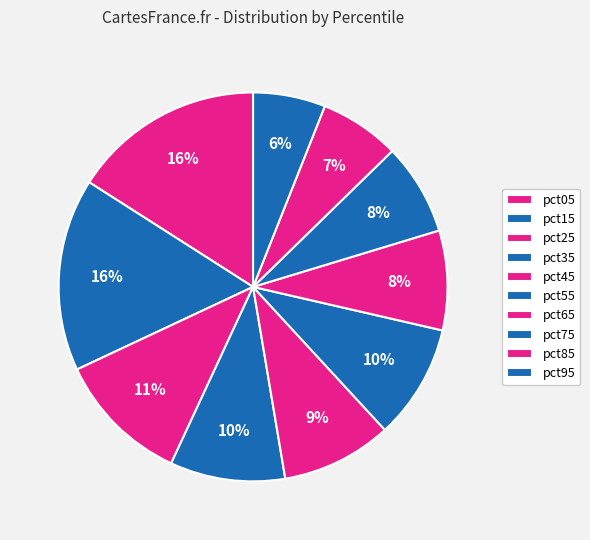

Count the number of slices in the pie.

10